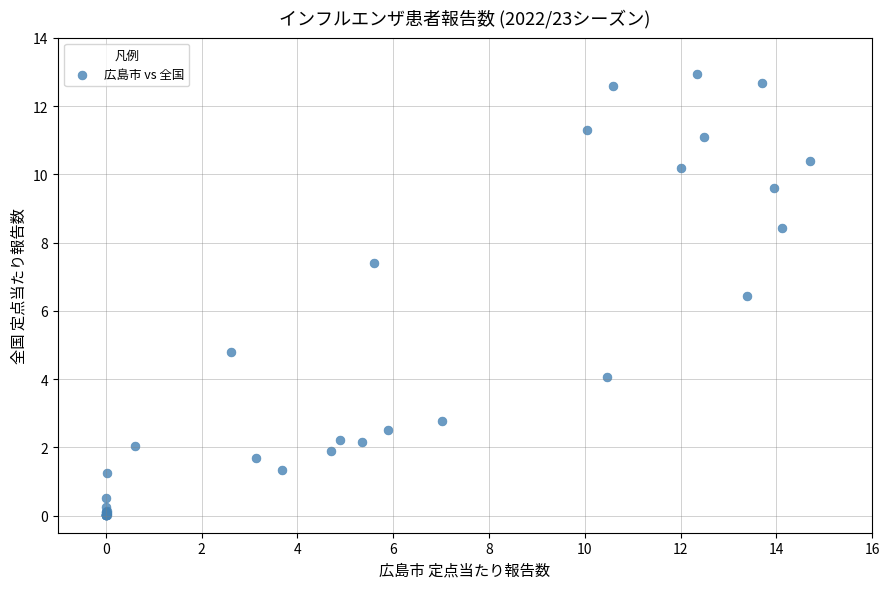

What Y value in the scatter plot is closest to 6?

6.4